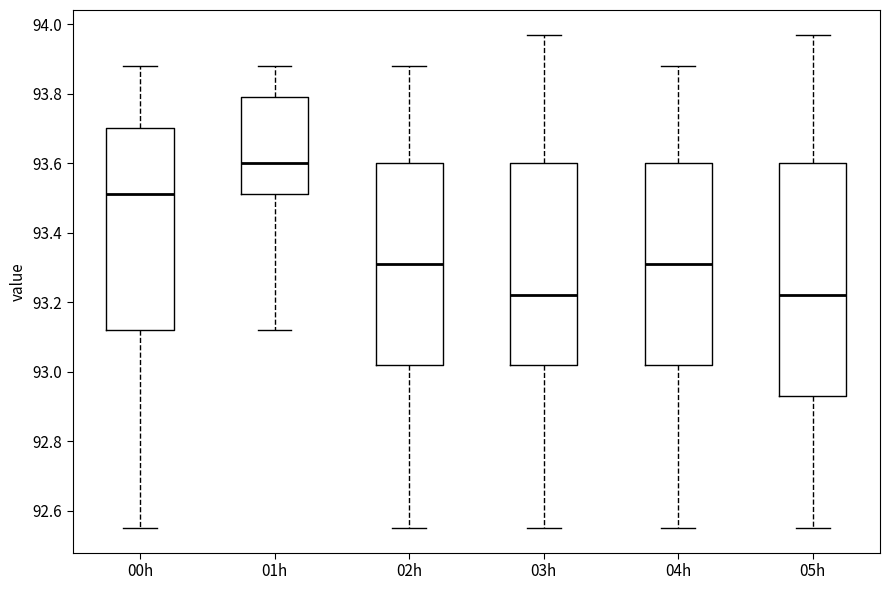

Which box is the tallest, from its lower edge to its upper edge?

05h